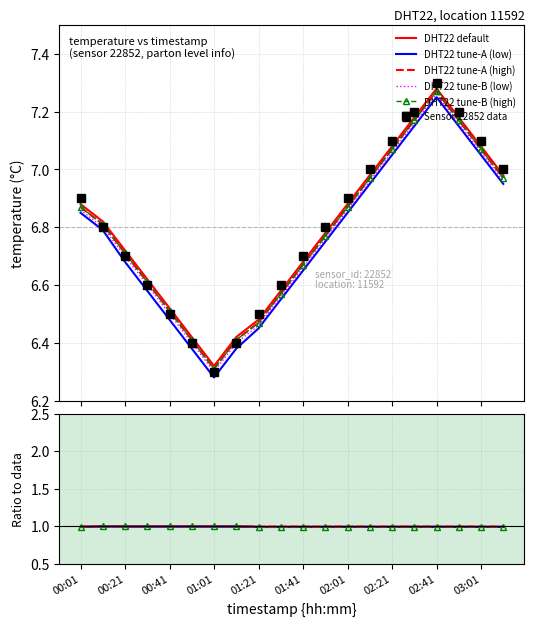

What position from the right is 01:11?

13